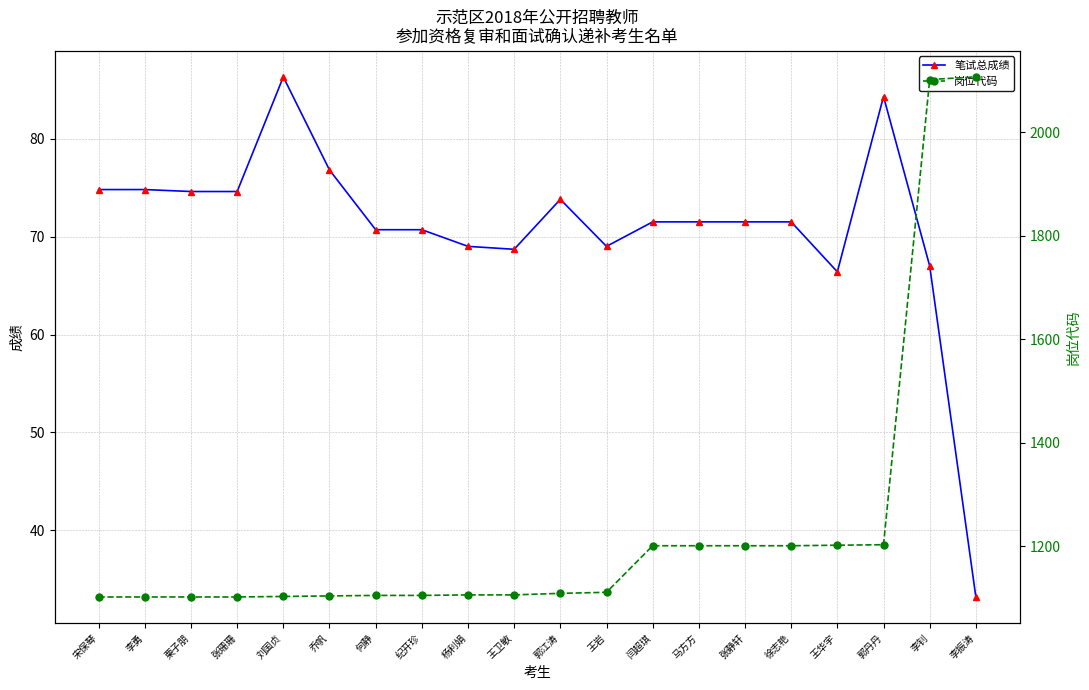

What is the label of the 6th point from the left?

乔帆